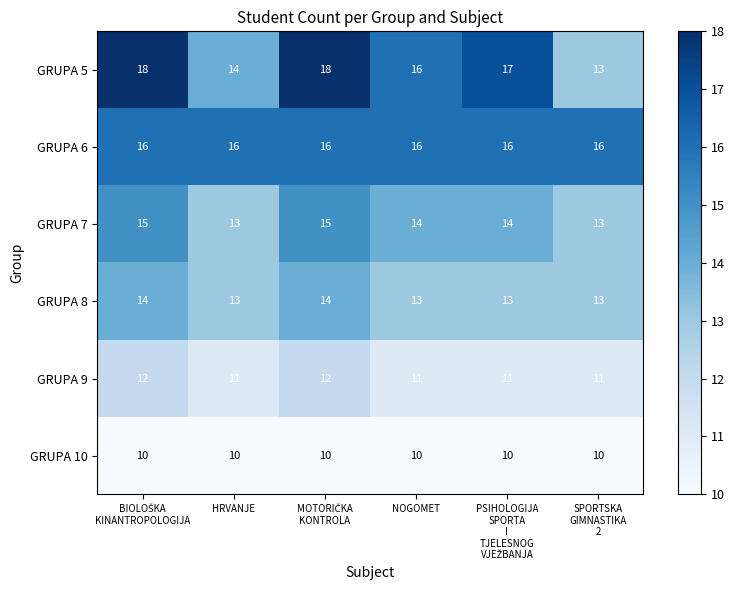

Is it true that GRUPA 6 equals 16 at HRVANJE?

True